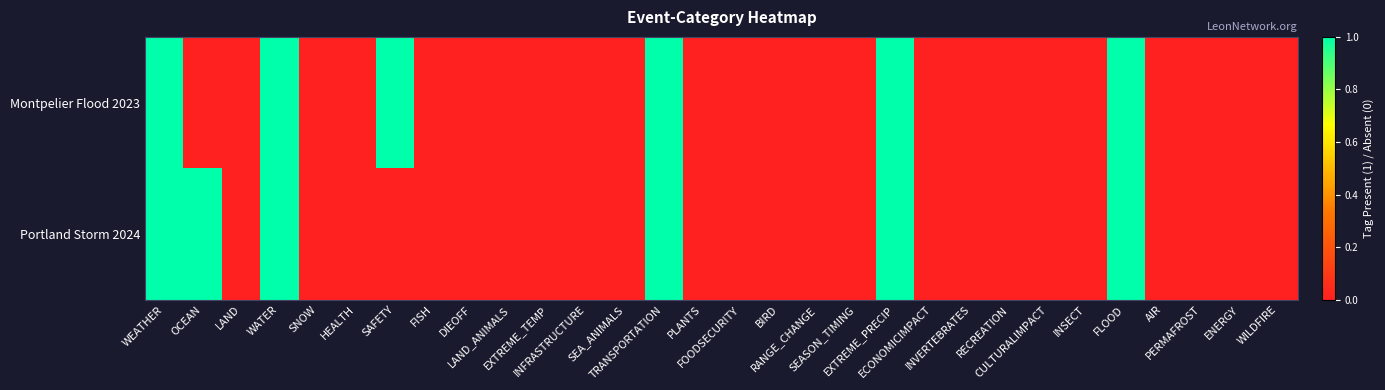

Which series has the widest spread of values?

Montpelier Flood 2023